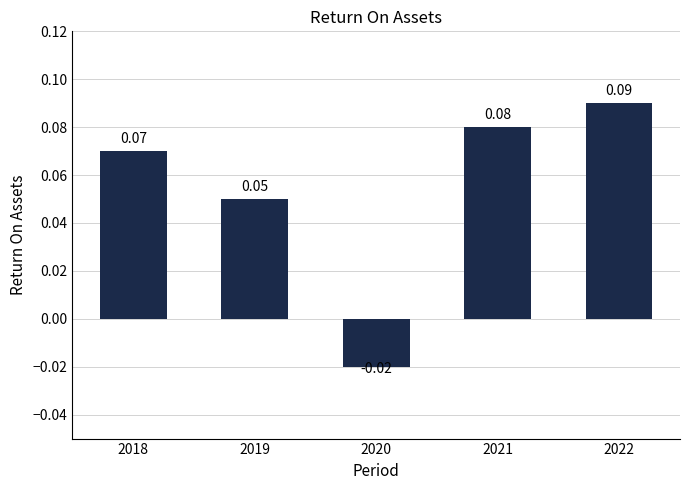

Rank the categories by value from highest to lowest.

2022, 2021, 2018, 2019, 2020